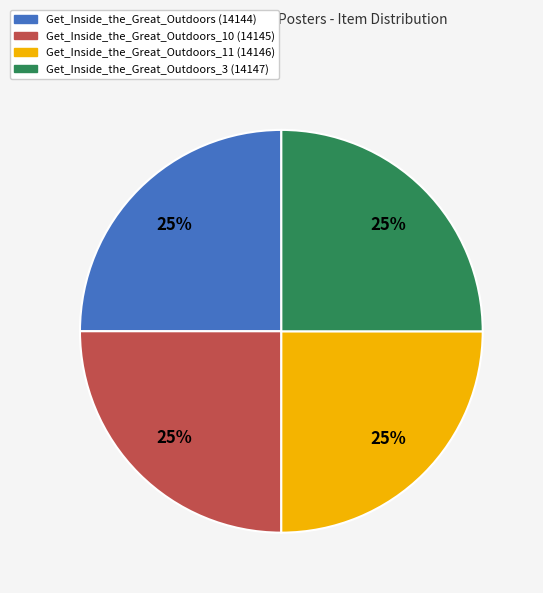

Does any single category account for the majority?

No